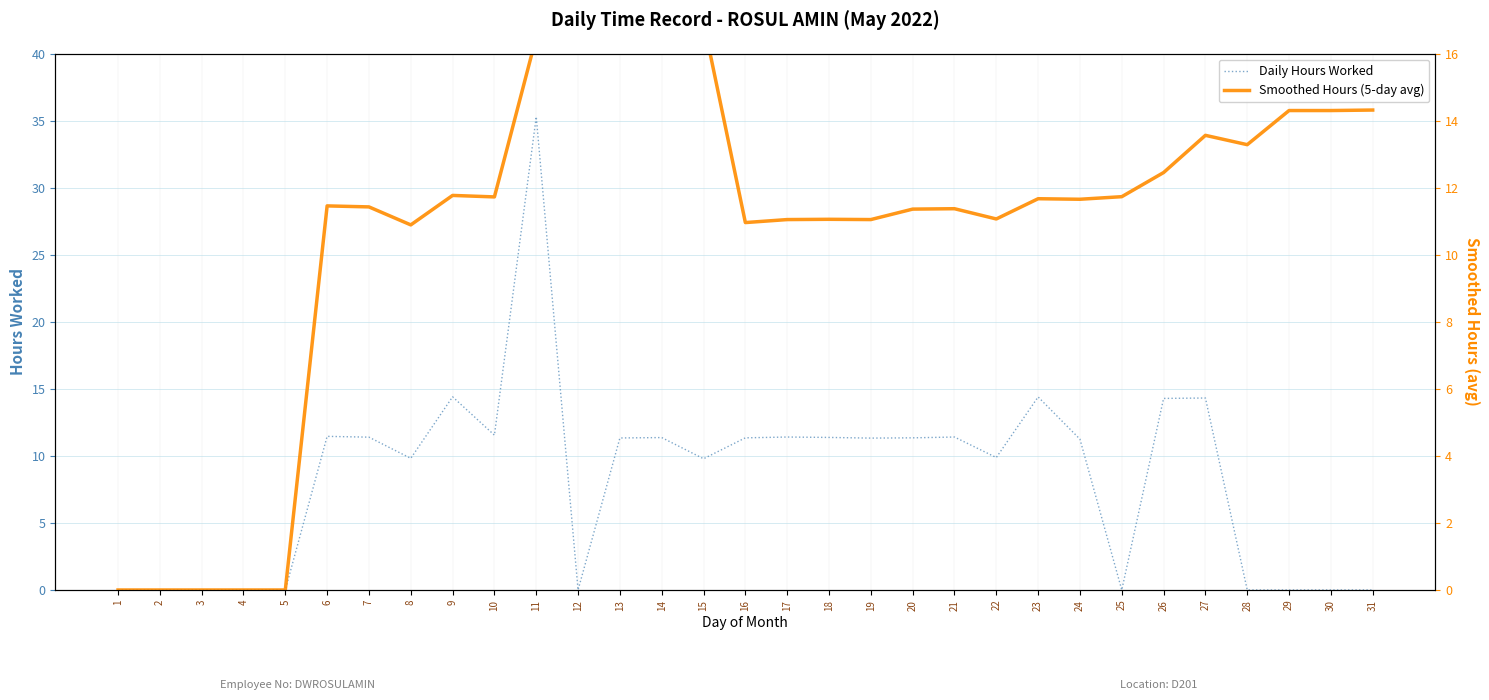

How many times do Daily Hours Worked and Smoothed Hours (5-day avg) cross each other?

12